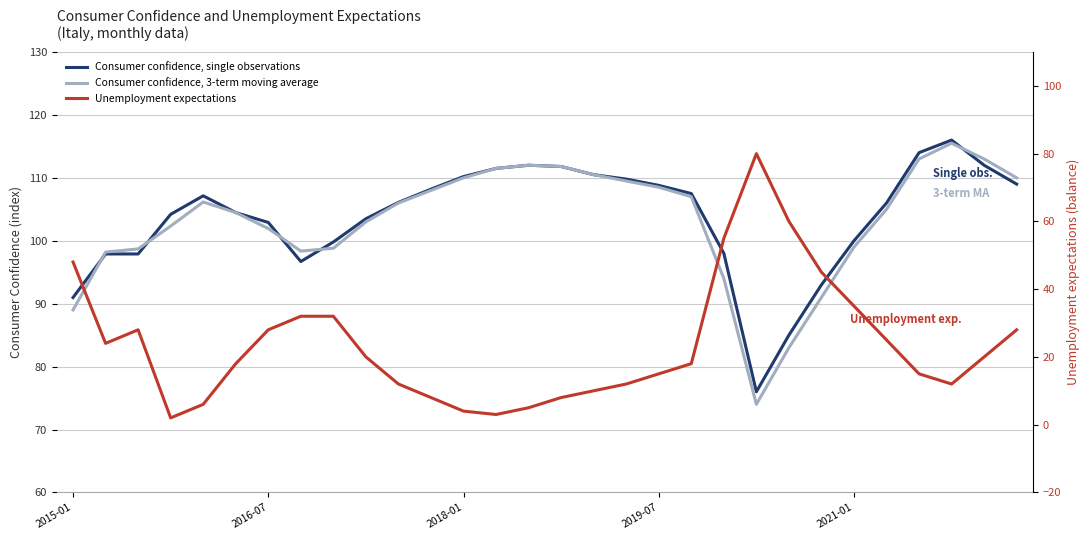

What is the sum of all Unemployment expectations values?

708.0